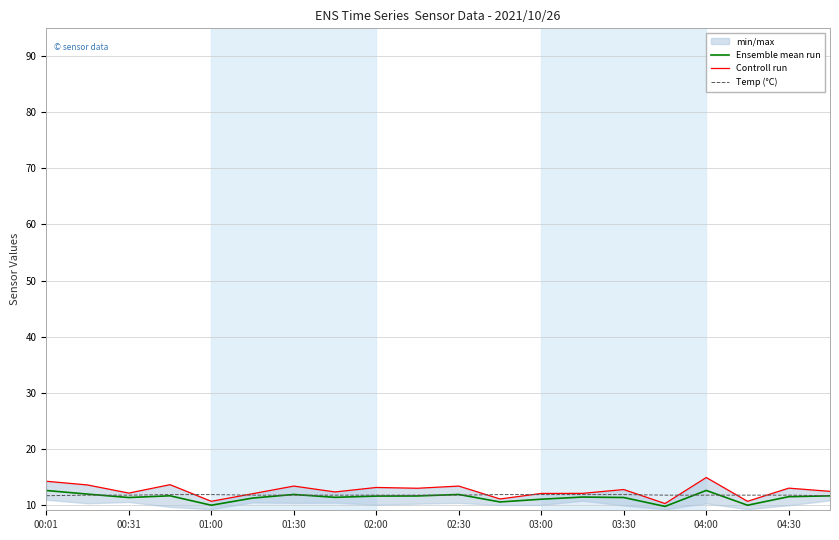

Which series has the widest spread of values?

Controll run